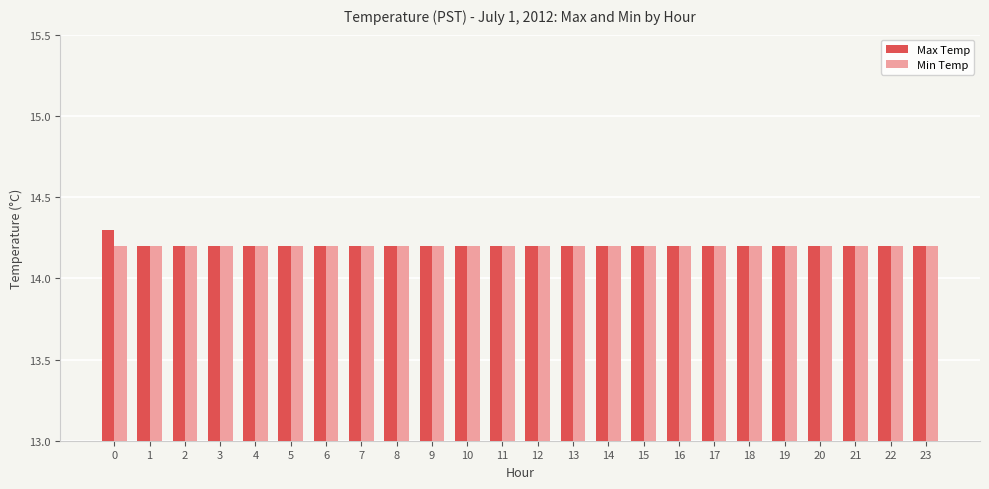

At how many categories does at least one series exceed 14?

24